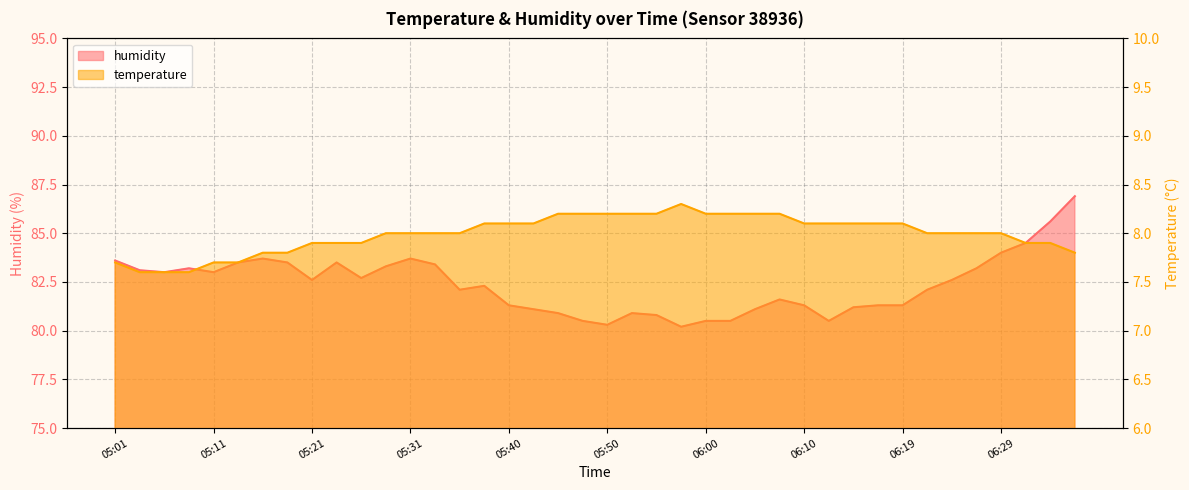

How many lines are shown in the chart?

2